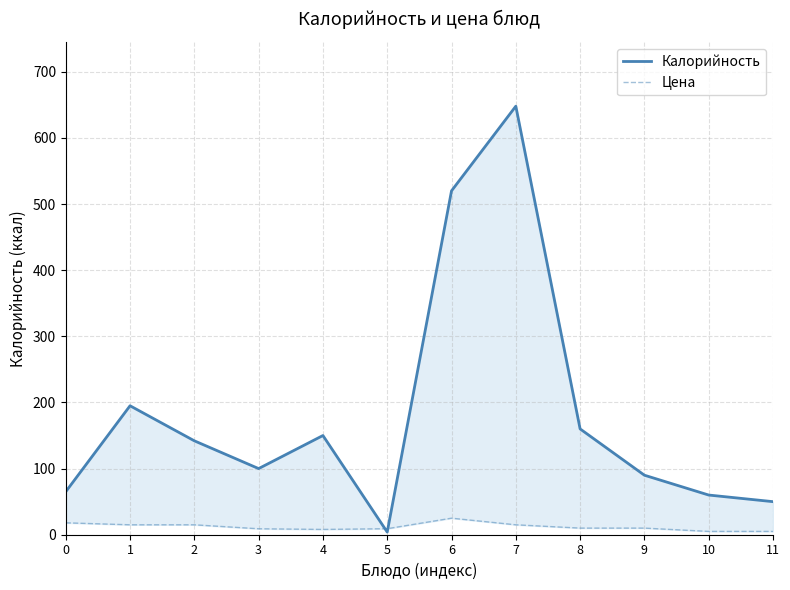

Which series has the largest total across all categories?

Калорийность